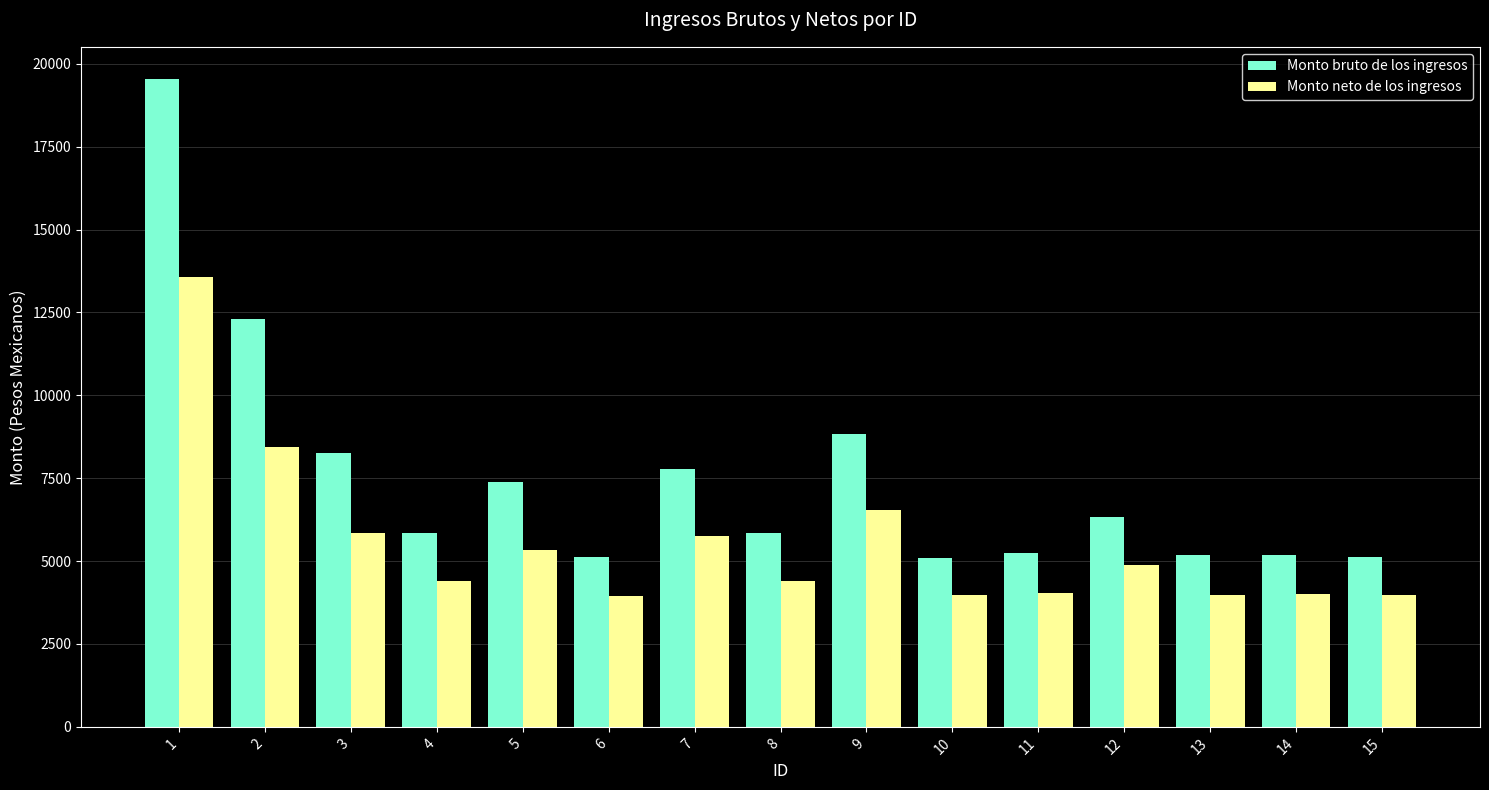

At 9, list the series in order from largest to smallest.

Monto bruto de los ingresos, Monto neto de los ingresos